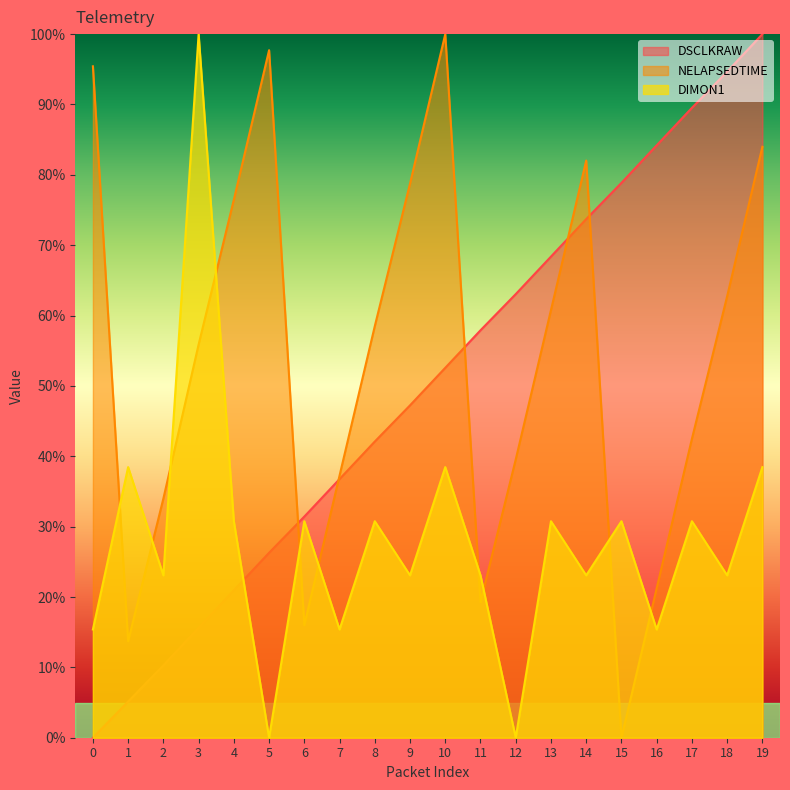

Reading left to right, list all the values displayed in this chart.

DSCLKRAW: 0.0	5.1	10.3	15.6	21.0	26.3	31.4	36.8	42.1	47.2	52.6	57.9	63.0	68.4	73.7	78.9	84.2	89.5	94.7	100.0
NELAPSEDTIME: 95.4	13.7	34.0	55.9	76.5	97.7	16.0	37.3	58.5	78.8	100.0	19.3	39.5	60.8	82.0	0.0	21.2	42.5	62.7	84.0
DIMON1: 15.4	38.5	23.1	100.0	30.8	0.0	30.8	15.4	30.8	23.1	38.5	23.1	0.0	30.8	23.1	30.8	15.4	30.8	23.1	38.5